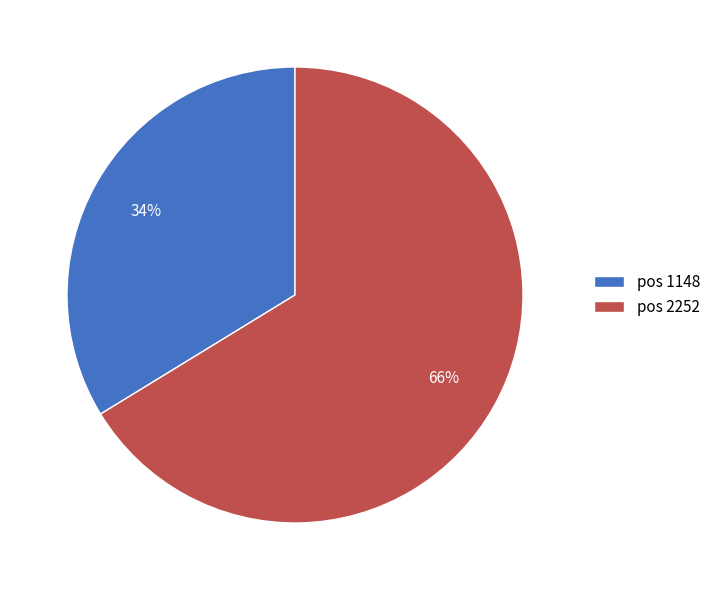

Is the sum of pos 1148 and pos 2252 greater than half?

Yes